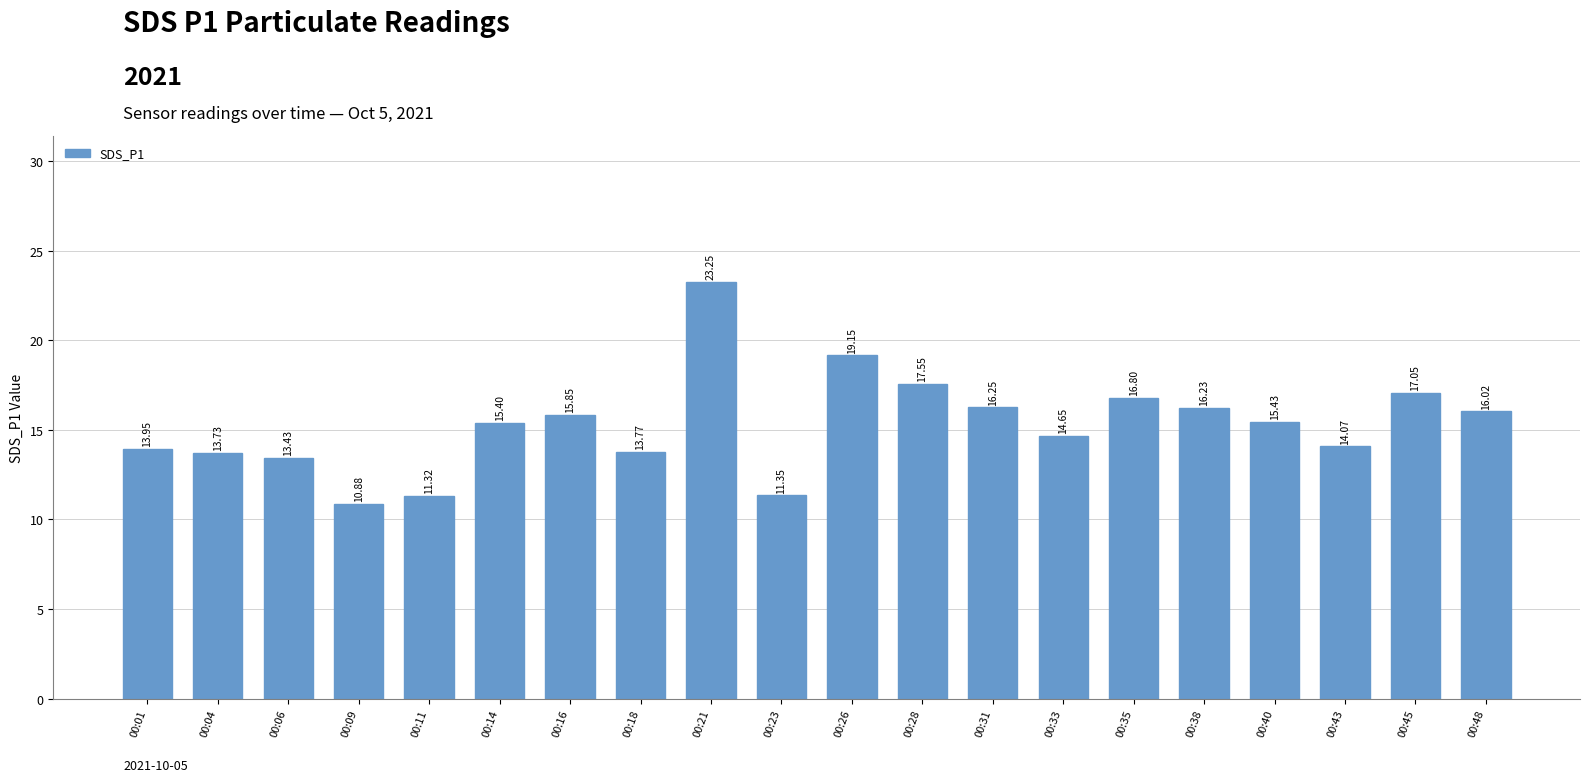

Count the number of data series in this chart.

1